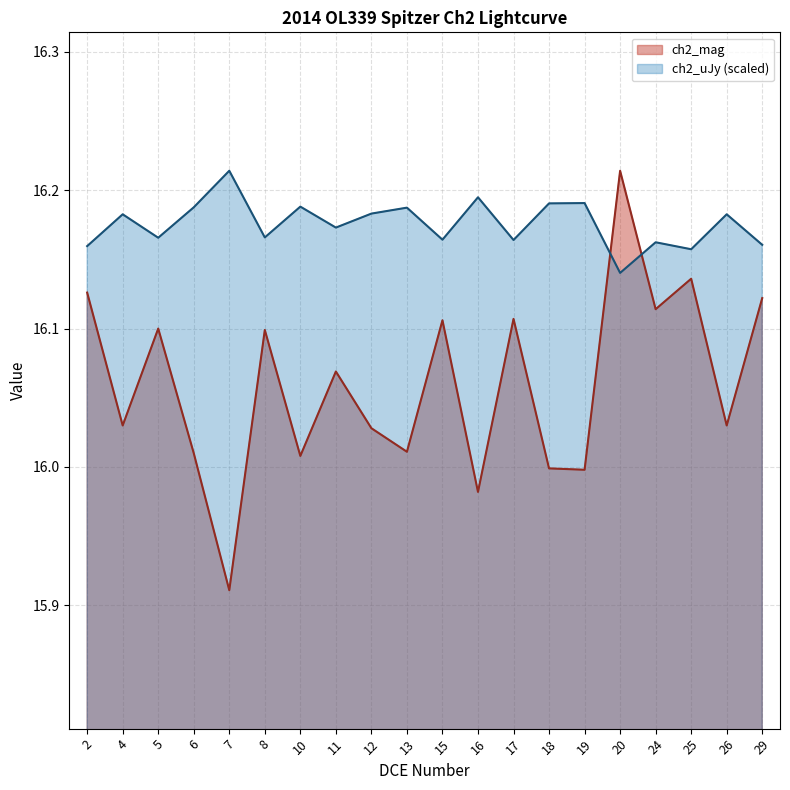

Rank the series by their maximum value, from highest to lowest.

ch2_mag, ch2_uJy